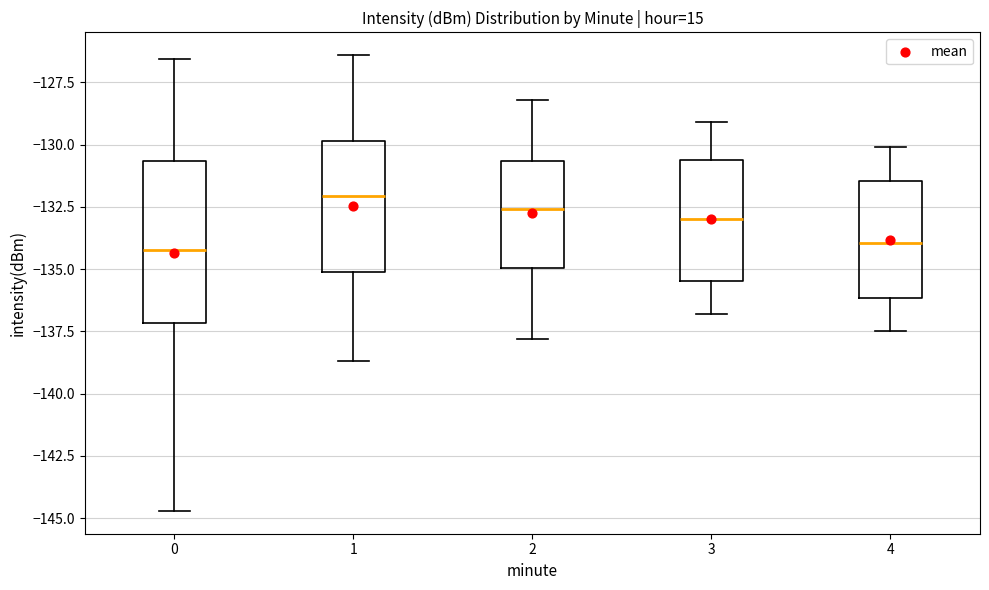

Reading left to right, transcribe this box plot: for each box, give where its median line is, the range the box spans, and where its two whiskers end, as read against the y-axis. The values are not printed on the chart, so give them approximately, as read against the axis.

0: median -134.5, box -137.0 to -130.5, whiskers -144.5 to -126.5
1: median -132.0, box -135.0 to -130.0, whiskers -138.5 to -126.5
2: median -132.5, box -135.0 to -130.5, whiskers -138.0 to -128.0
3: median -133.0, box -135.5 to -130.5, whiskers -137.0 to -129.0
4: median -134.0, box -136.0 to -131.5, whiskers -137.5 to -130.0